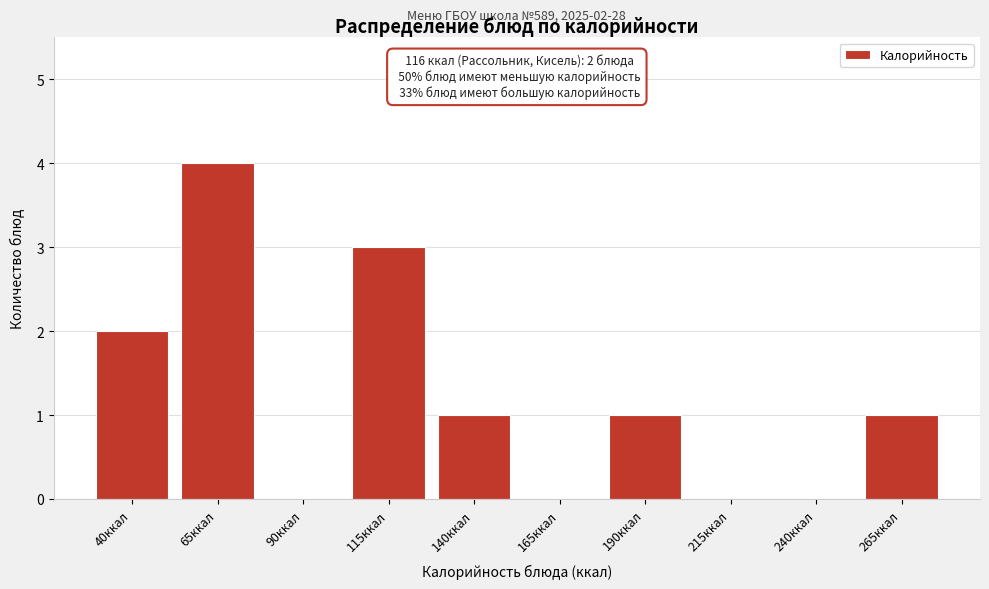

Reading right to left, list all the values displayed in this chart.

265ккал=1	240ккал=0	215ккал=0	190ккал=1	165ккал=0	140ккал=1	115ккал=3	90ккал=0	65ккал=4	40ккал=2